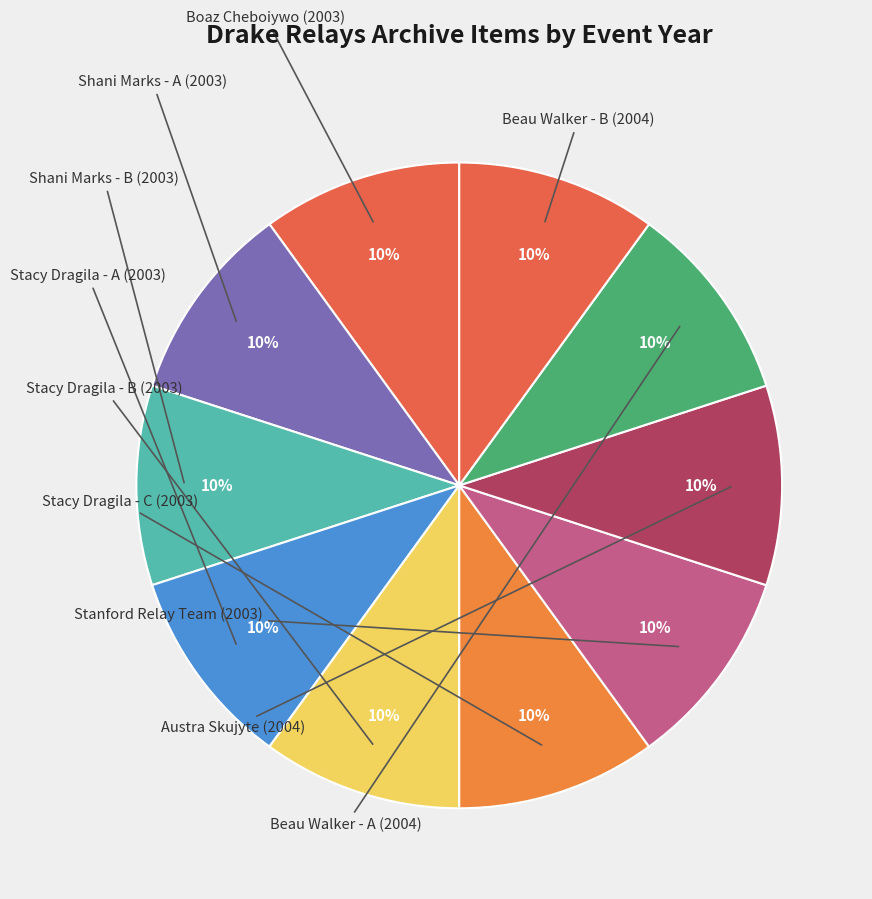

How many slices are in this pie chart?

10